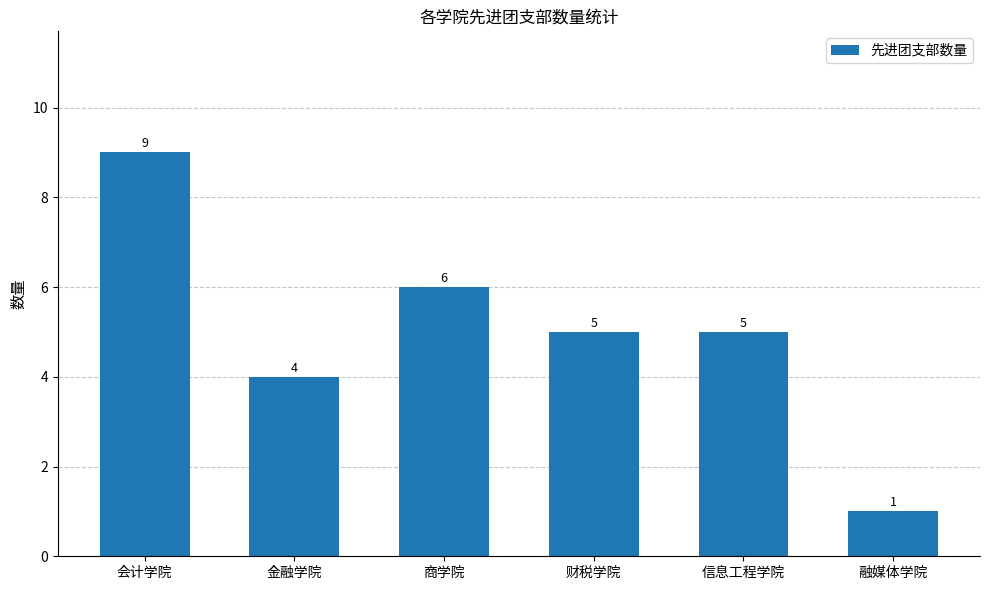

What is the approximate value at 金融学院?

4